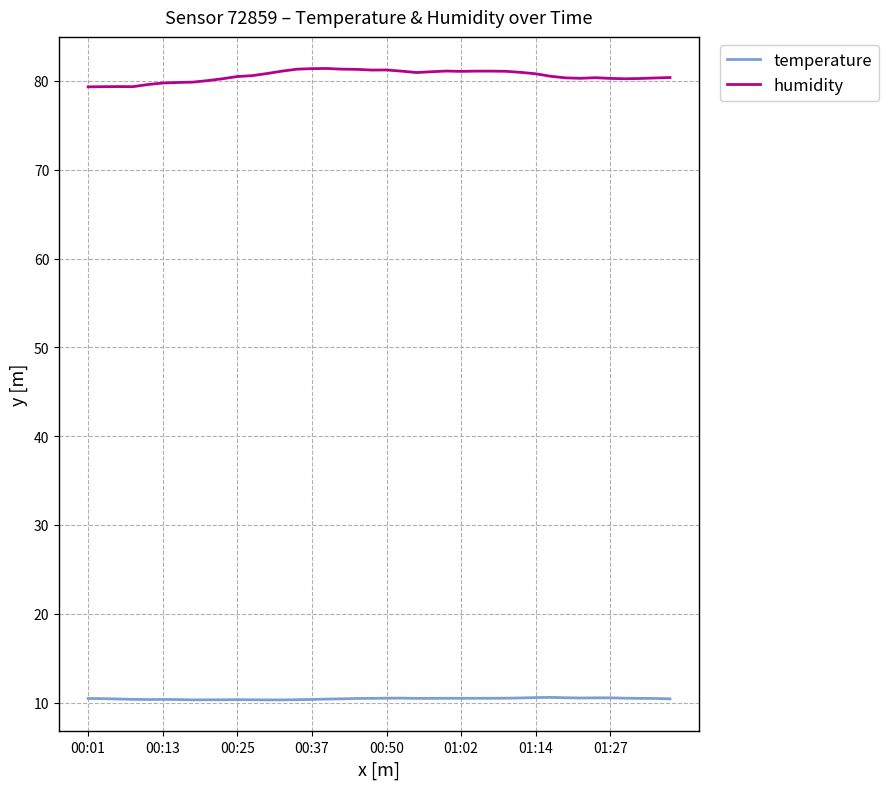

Is this an area chart (filled region under the line)?

No